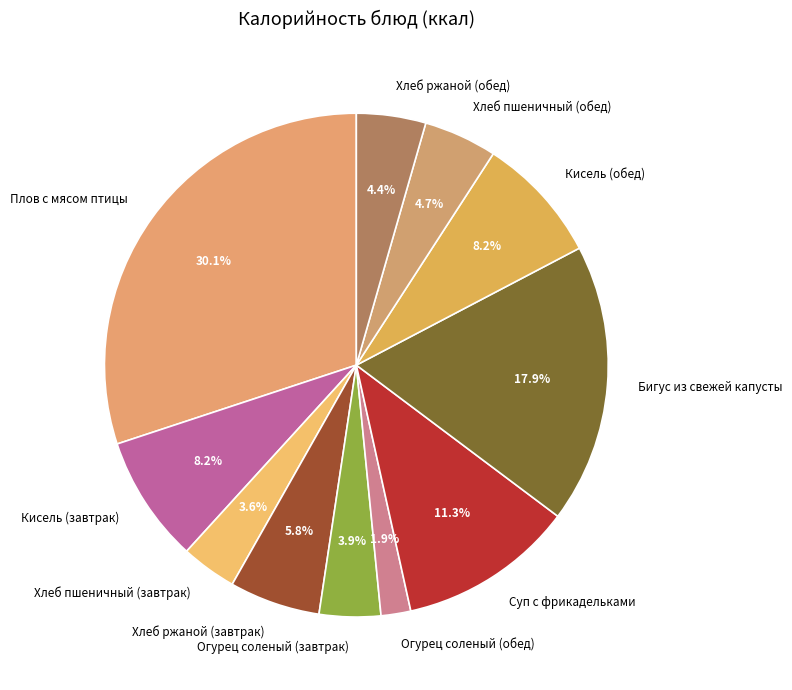

Is it true that Бигус из свежей капусты is 18% of the pie?

True